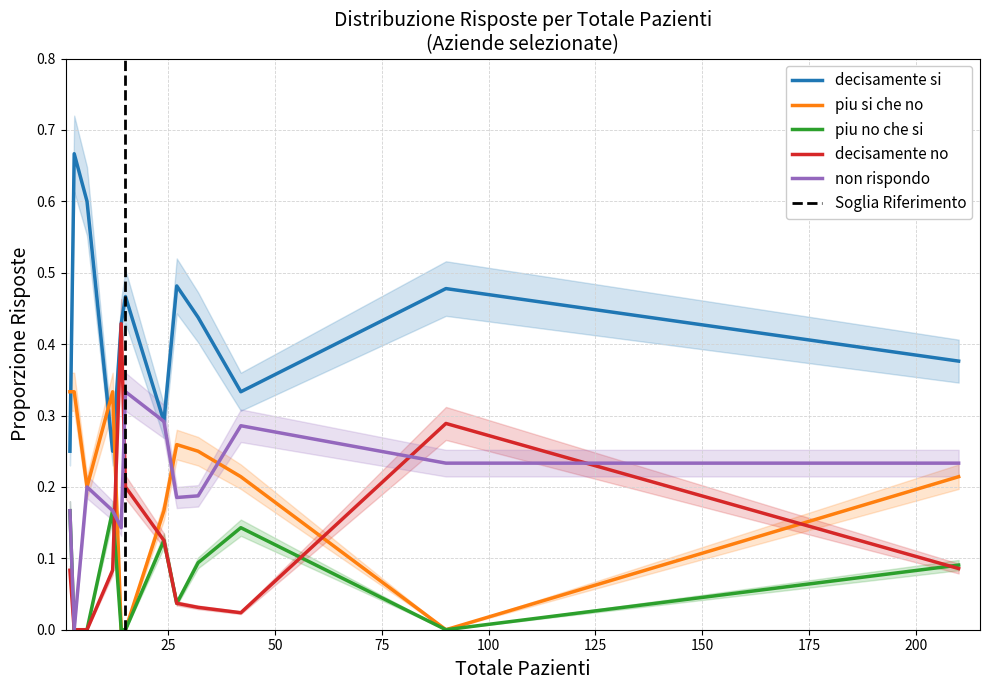

Which series has the largest range (max minus min)?

decisamente no